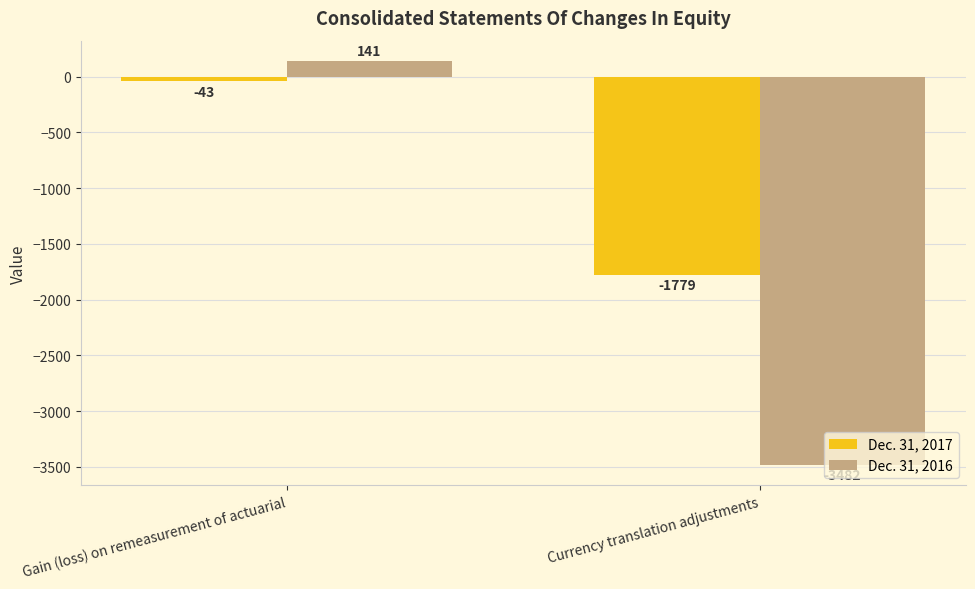

What is the highest value of the Dec. 31, 2016 series?

141